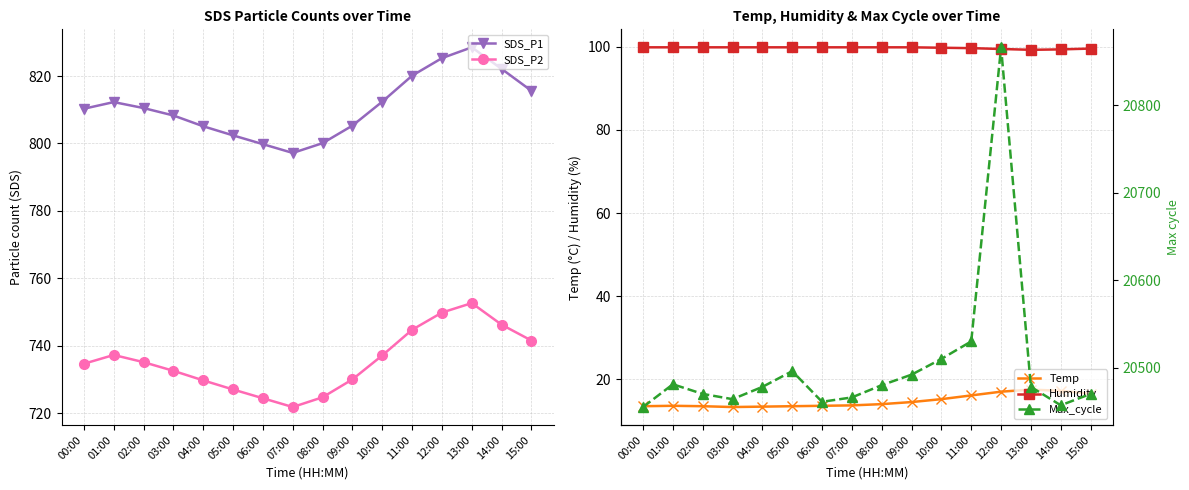

What is the label of the 9th point from the left?

08:00